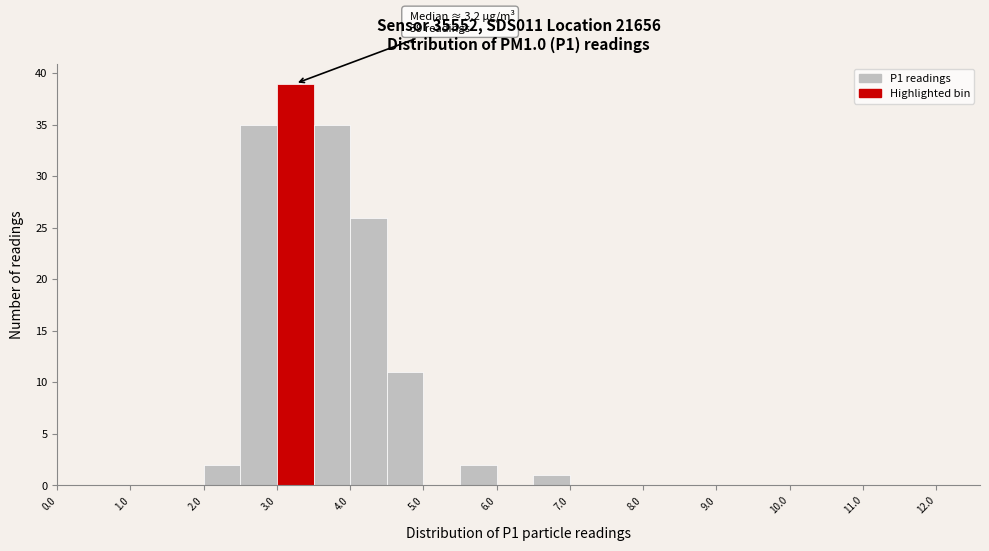

Over which range of the x-axis is the bar tallest?

3.0 to 3.5